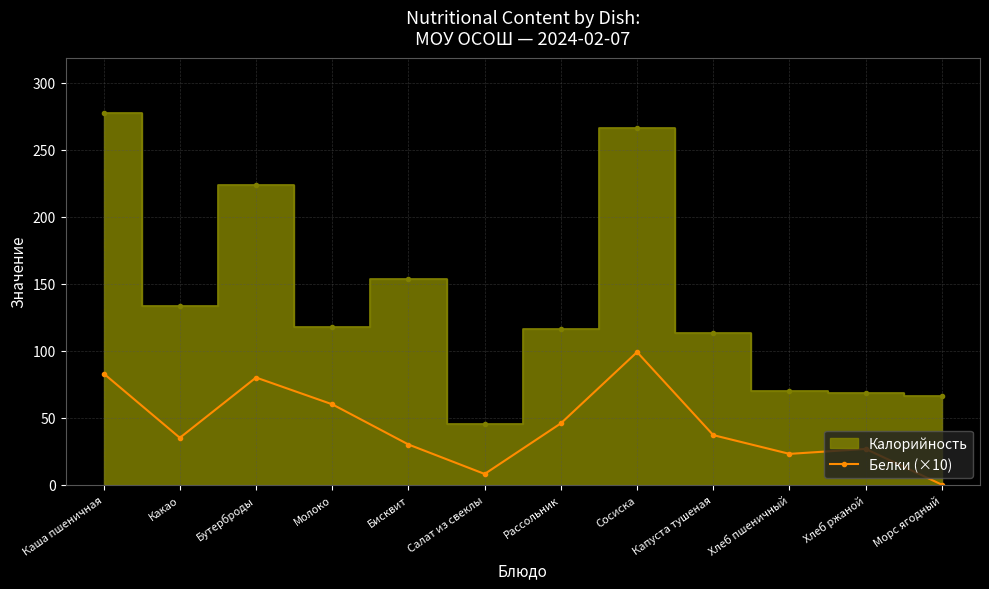

At which label does Белки (×10) reach its peak?

Сосиска